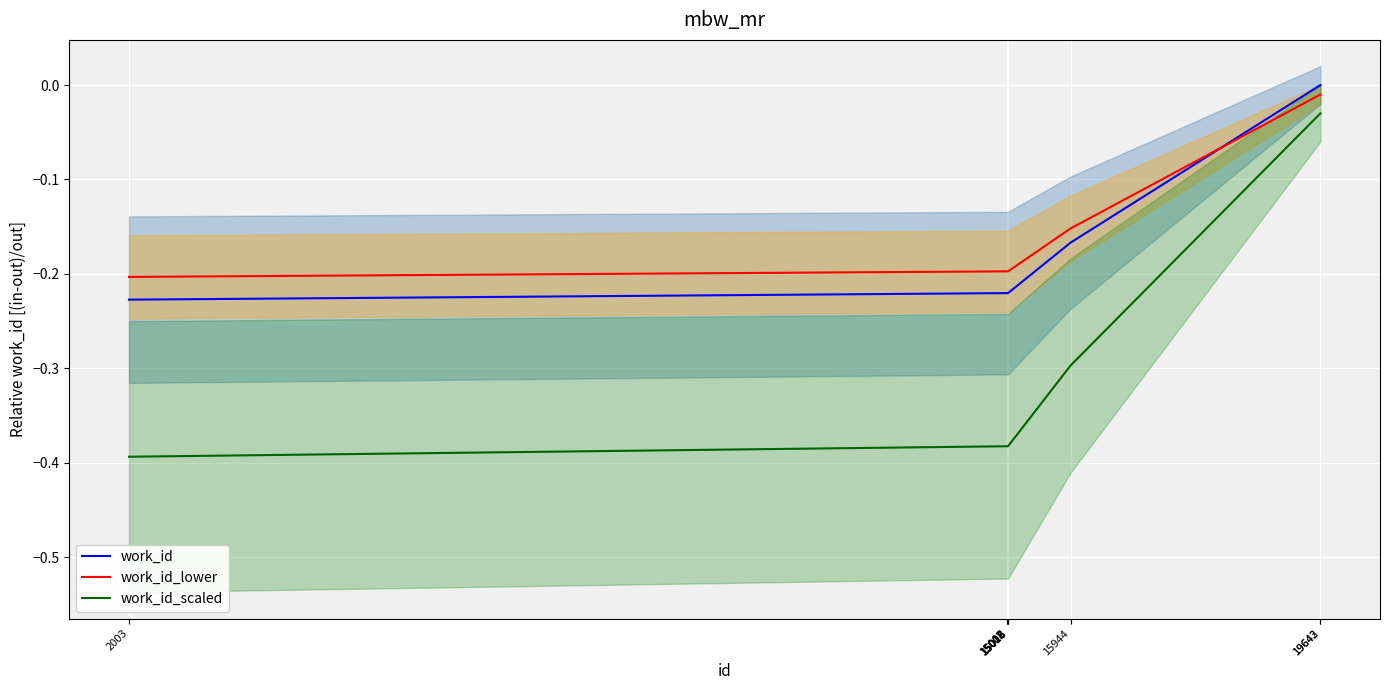

What is the approximate value of work_id_lower at 15012?

-0.2